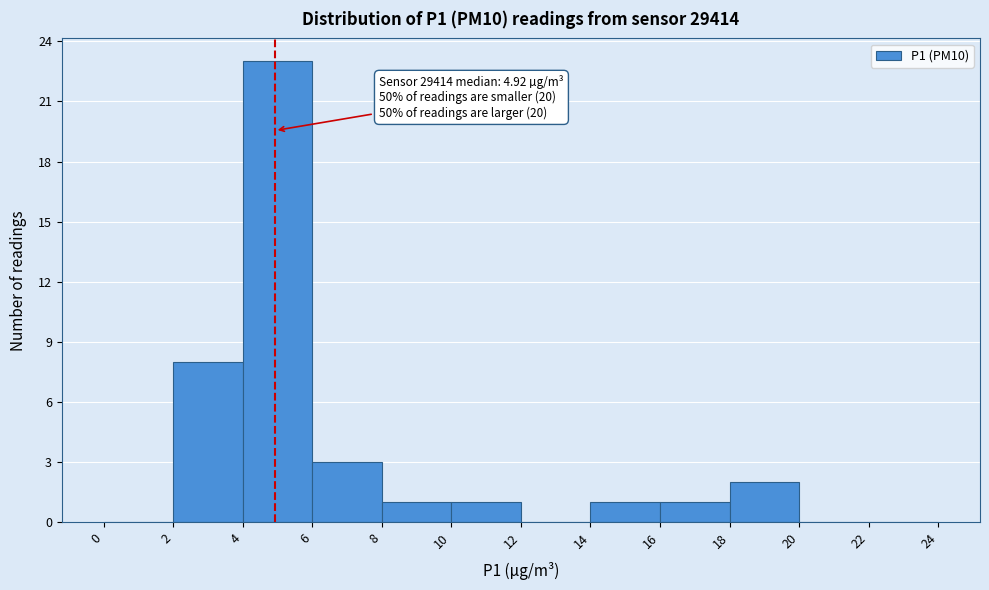

Which range on the x-axis has the tallest bar?

4 to 6